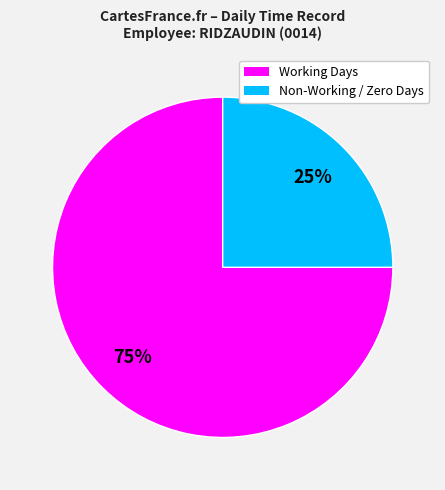

How many segments does this pie chart have?

2